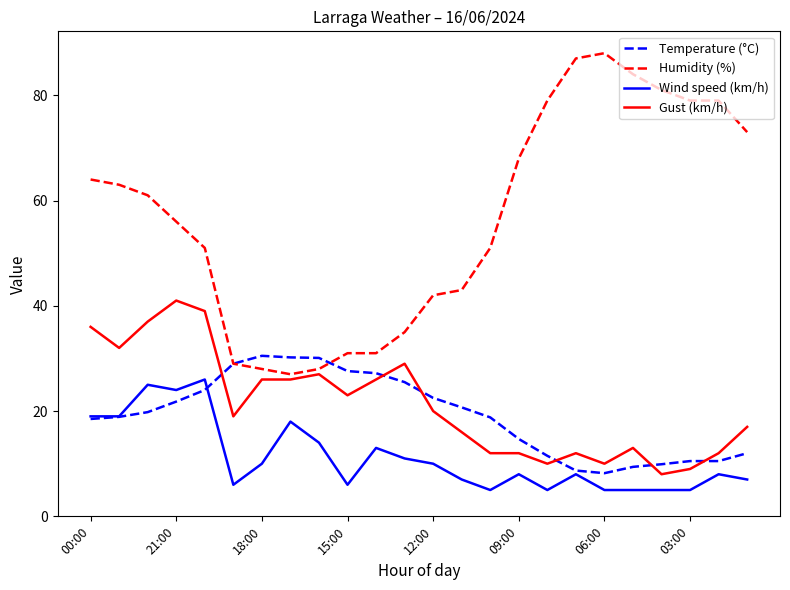

Which series has the largest total across all categories?

Humidity (%)